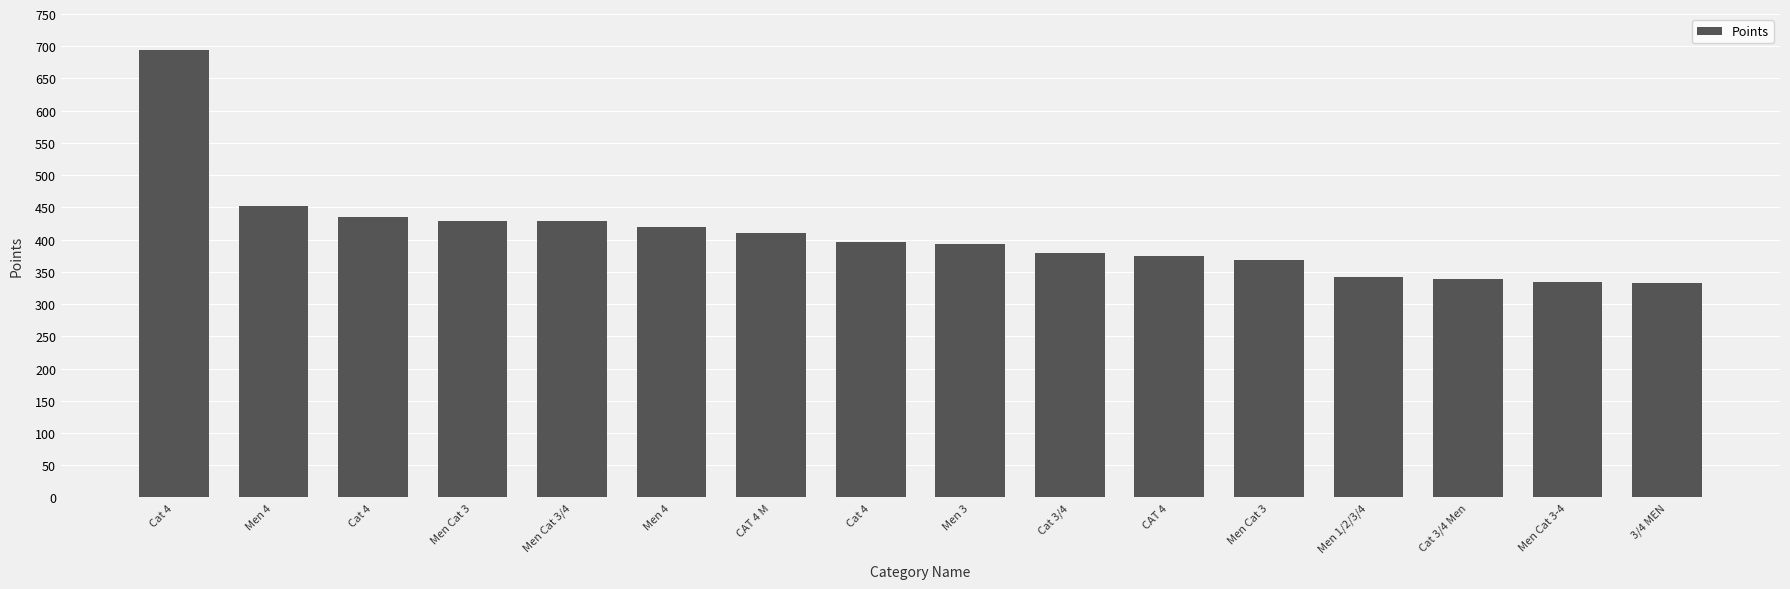

What is the sum of the values at Men Cat 3 and 3/4 MEN?

761.1